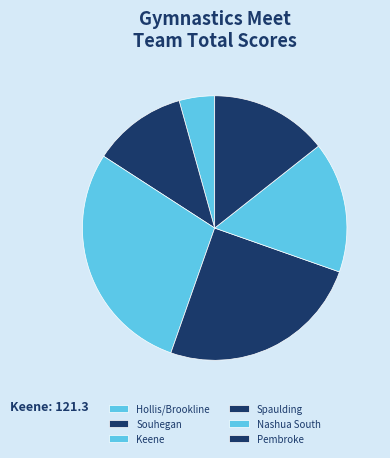

True or false: Pembroke accounts for 14% of the total.

True